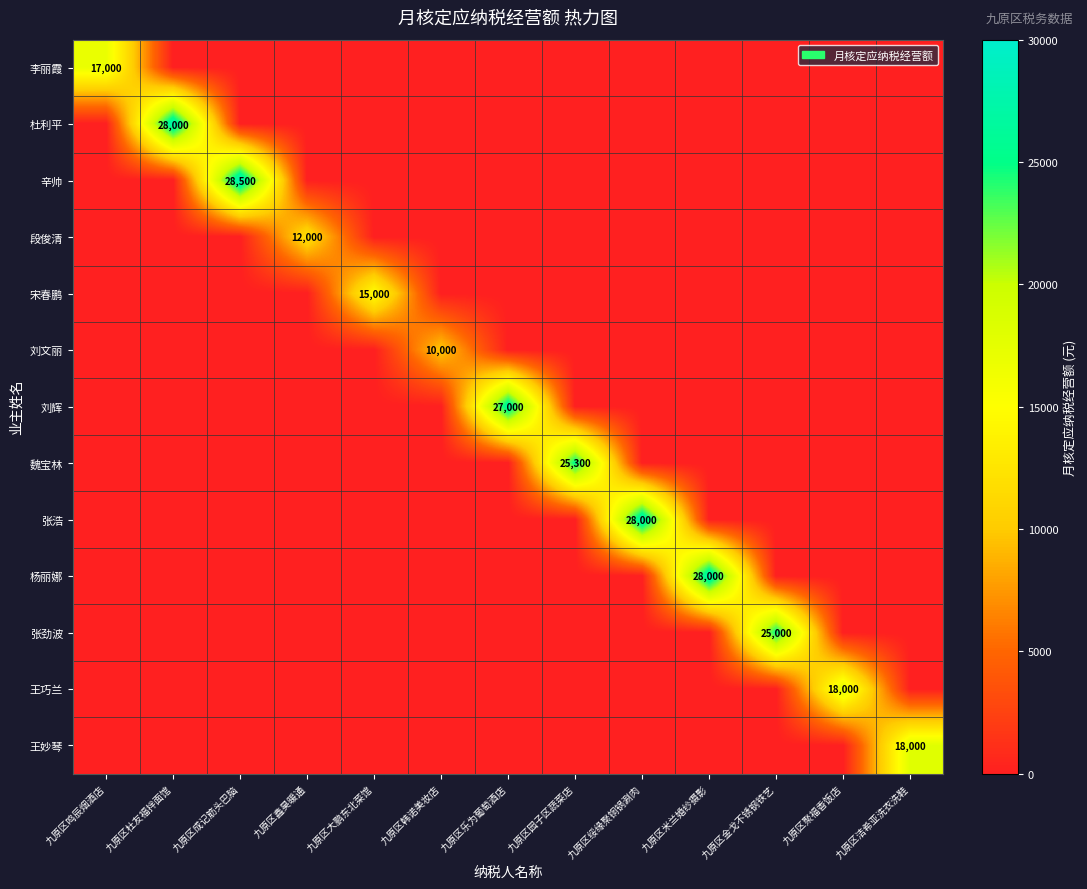

The value of 王巧兰 at 九原区聚福香饭店 is 5383. True or false?

False